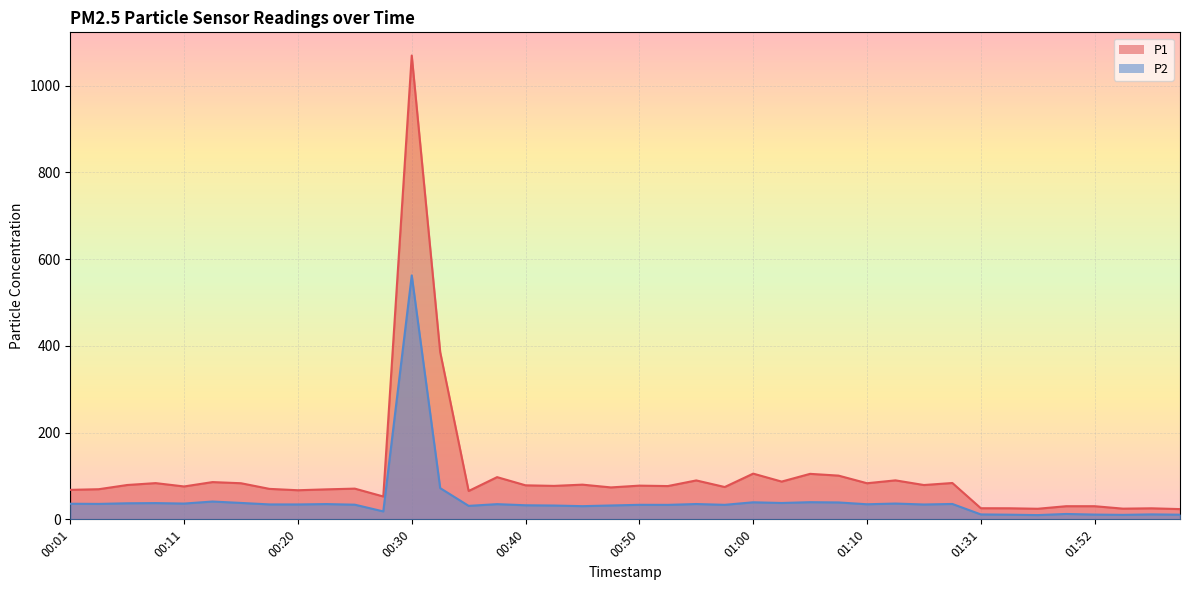

Reading left to right, what are all the values shown in this chart?

P1: 68.0	69.5	79.2	83.5	75.8	85.9	83.2	70.2	67.1	69.2	70.8	52.7	1069.4	385.6	65.4	97.3	78.5	77.1	80.0	73.6	77.7	76.7	89.7	74.5	105.4	87.1	104.9	100.8	83.2	89.9	79.1	83.8	25.6	25.5	24.4	30.3	30.3	24.6	25.4	23.6
P2: 36.0	35.6	37.0	37.5	36.4	41.1	37.9	34.4	34.4	35.2	33.8	18.3	562.4	72.0	31.1	35.0	32.5	31.9	30.4	32.0	33.5	33.4	35.3	33.5	39.3	37.7	39.6	39.0	34.8	36.4	34.2	35.5	11.3	10.8	9.8	12.4	11.0	10.3	11.4	10.8